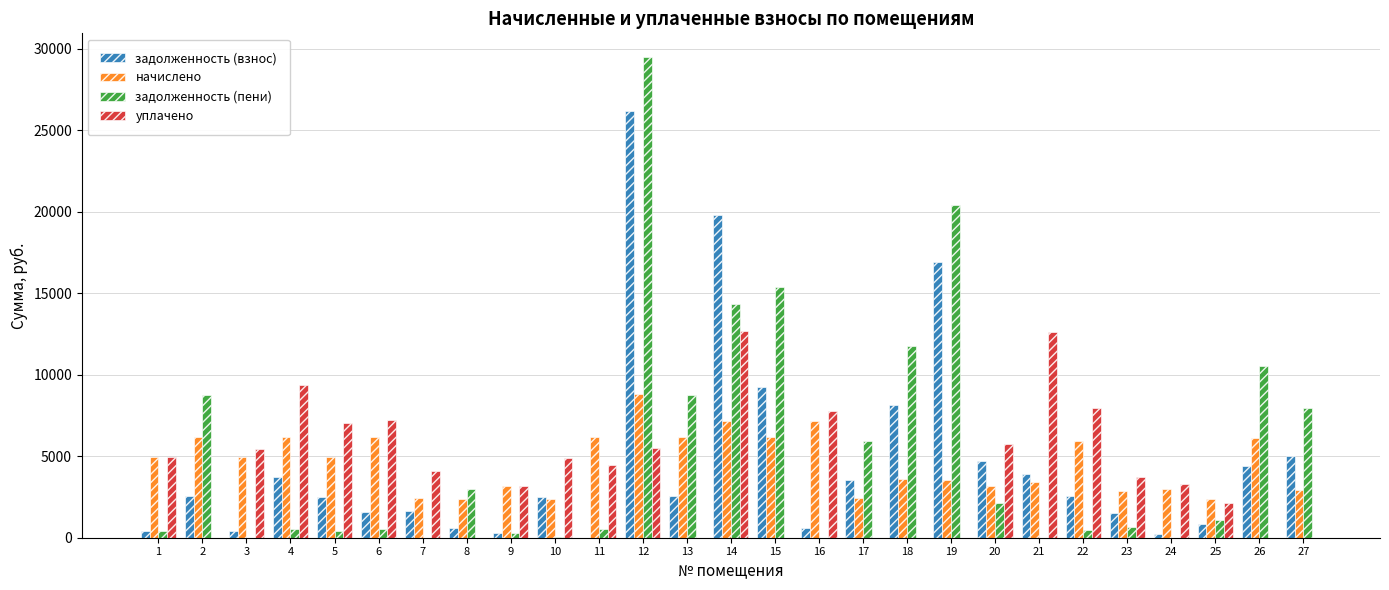

What is the maximum value shown in the chart?

29471.7